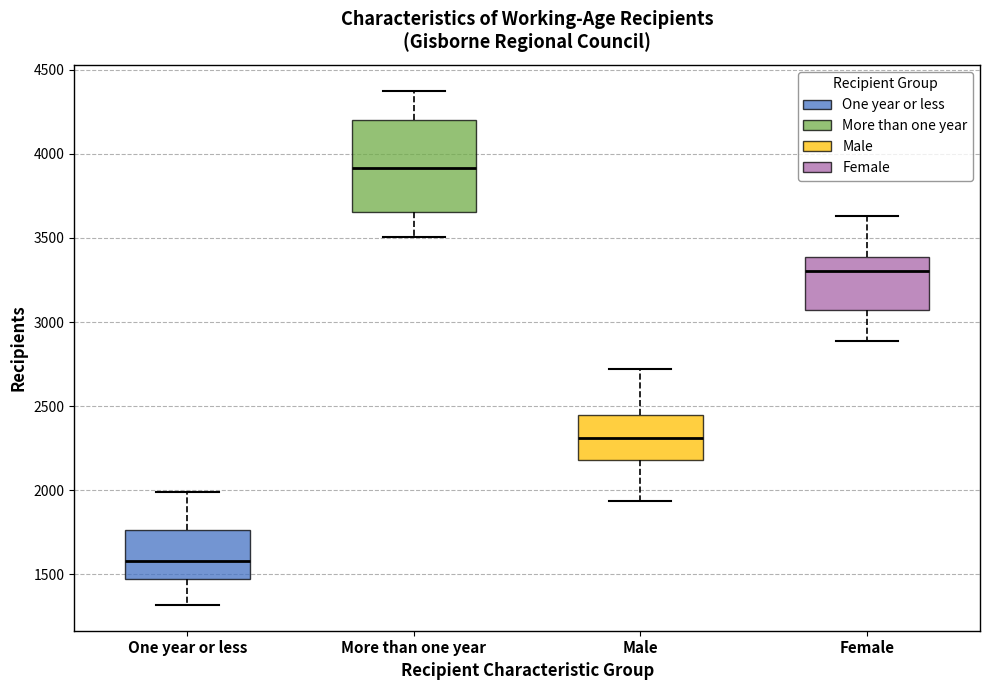

Reading left to right, transcribe this box plot: for each box, give where its median line is, the range the box spans, and where its two whiskers end, as read against the y-axis. The values are not printed on the chart, so give them approximately, as read against the axis.

One year or less: median 1600, box 1450 to 1750, whiskers 1300 to 2000
More than one year: median 3900, box 3650 to 4200, whiskers 3500 to 4400
Male: median 2300, box 2200 to 2450, whiskers 1950 to 2700
Female: median 3300, box 3050 to 3400, whiskers 2900 to 3650